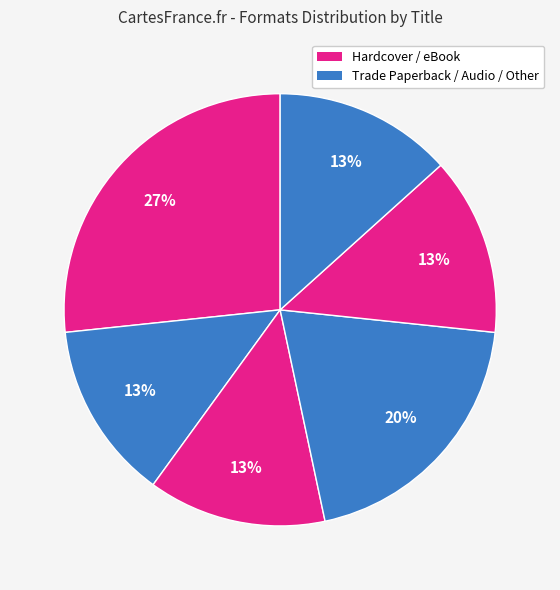

Is there a majority slice in this chart?

No